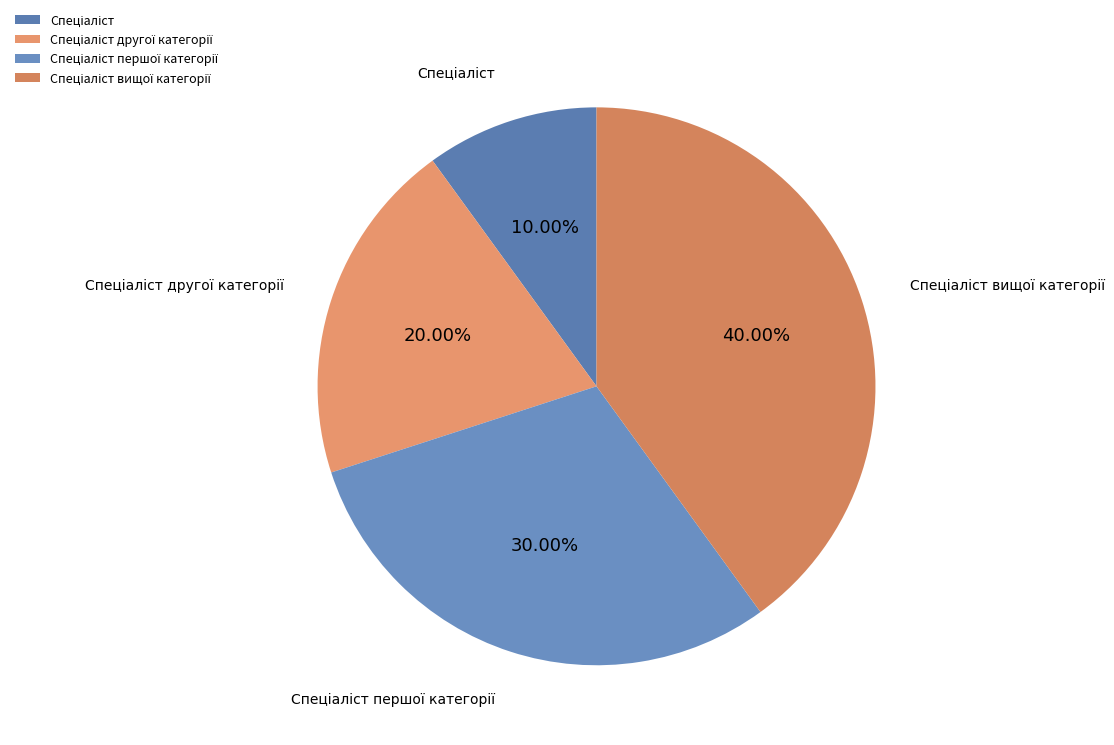

Is there any slice that represents more than half of the pie?

No